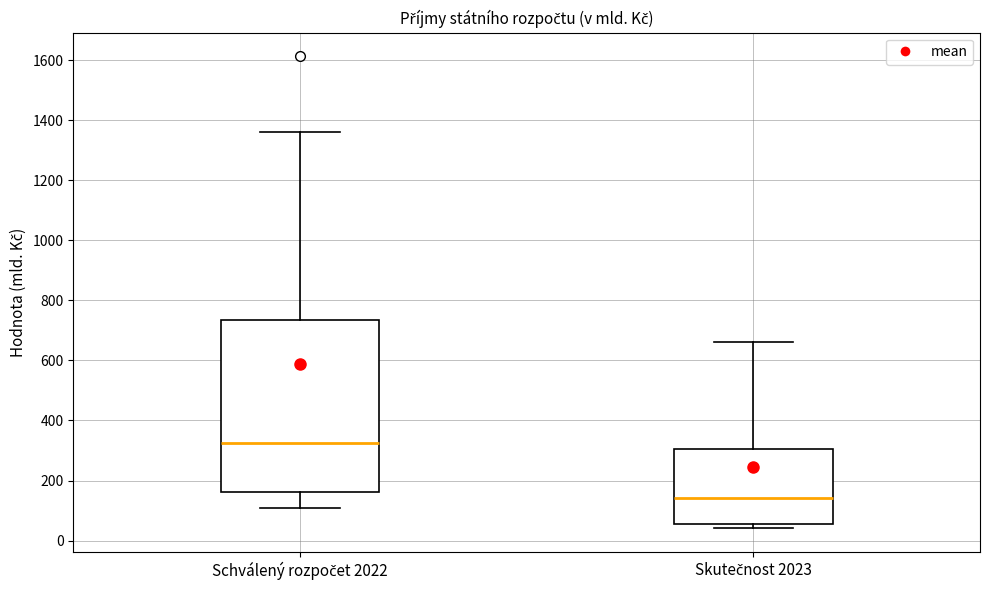

Which box has the lowest median line?

Skutečnost 2023